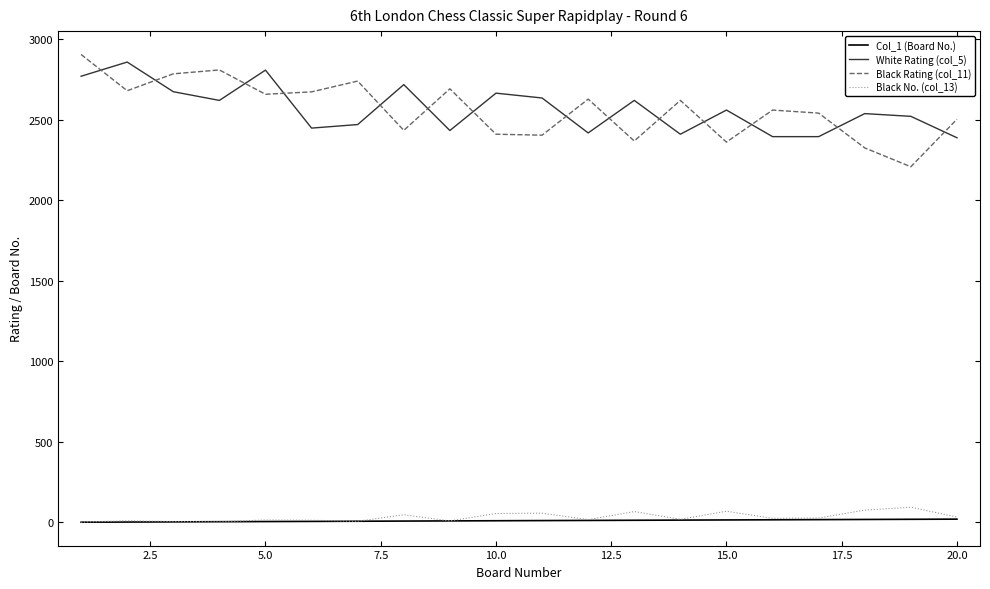

What is the greatest value displayed?

2905